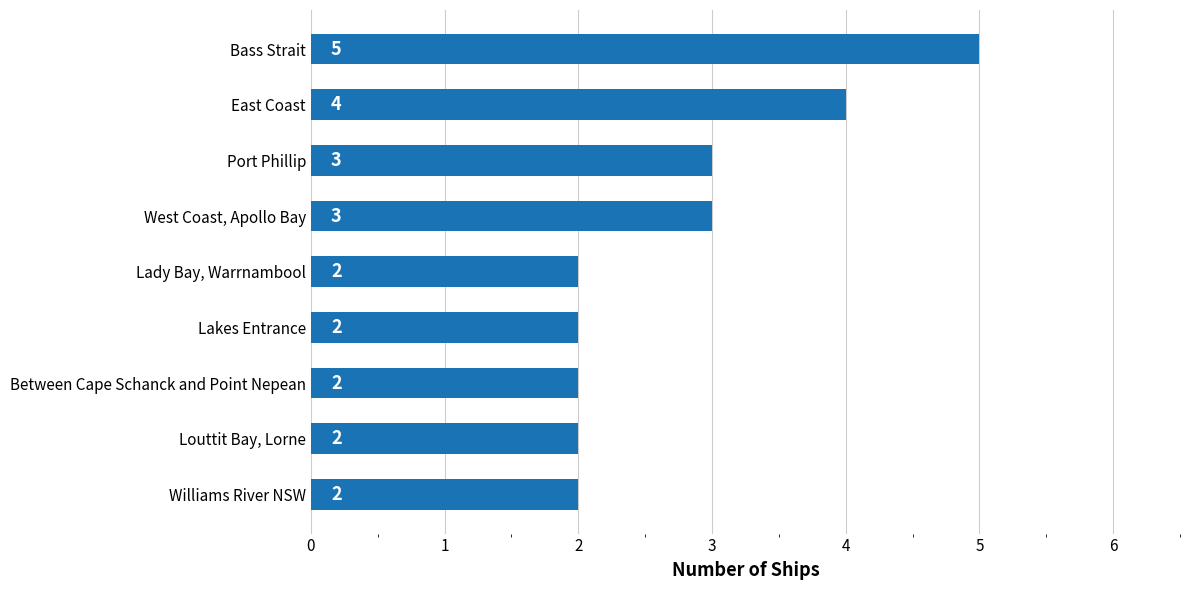

What is the sum of all values?

25